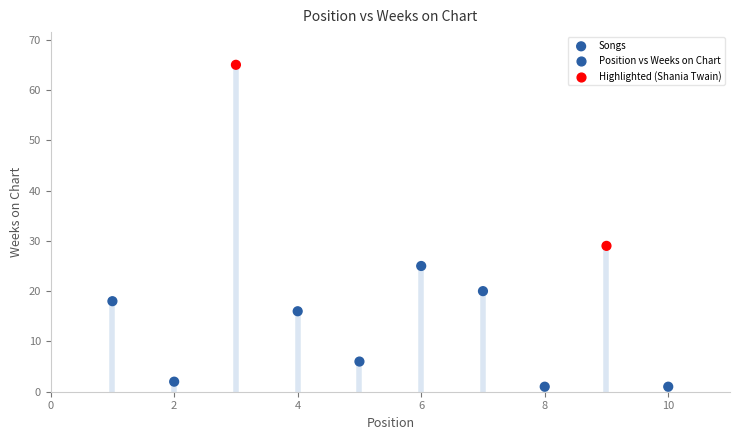

What Y value in the scatter plot is closest to 33?

29